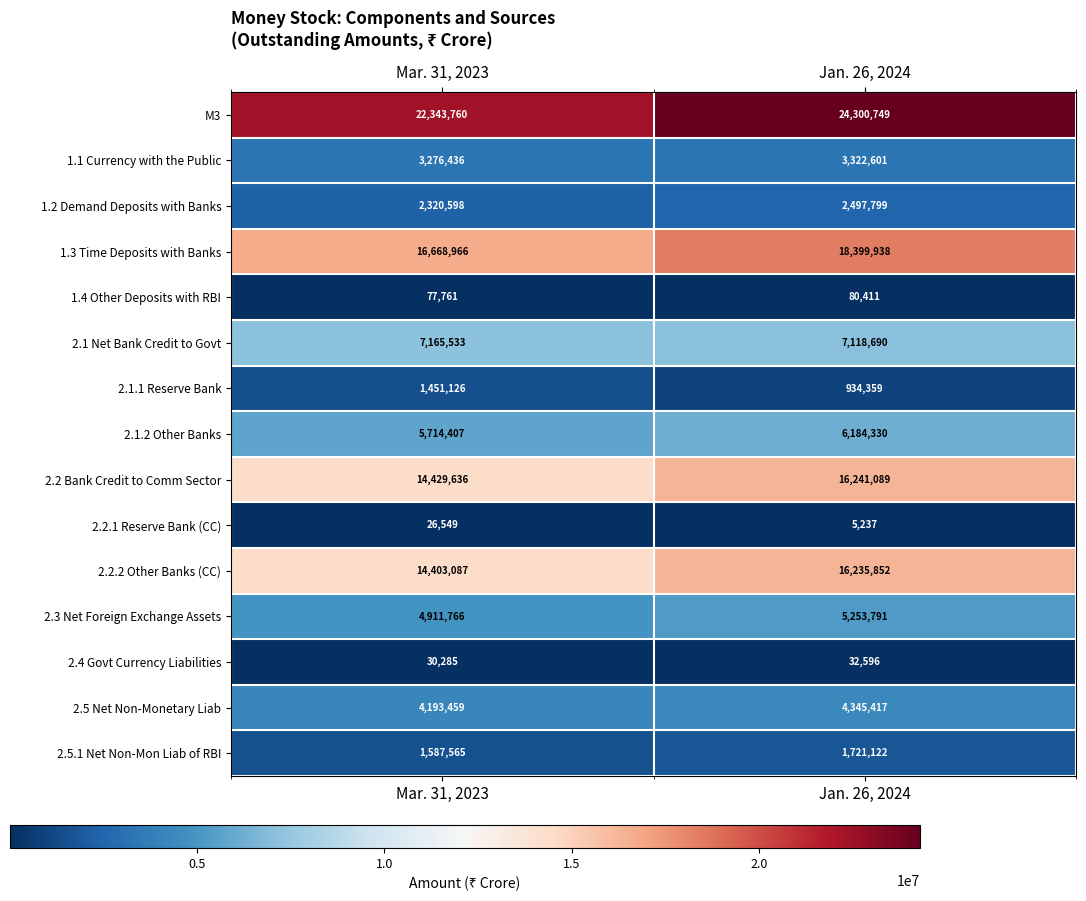

True or false: 1.3 Time Deposits with Banks has a value of 27656885 at Jan. 26, 2024.

False